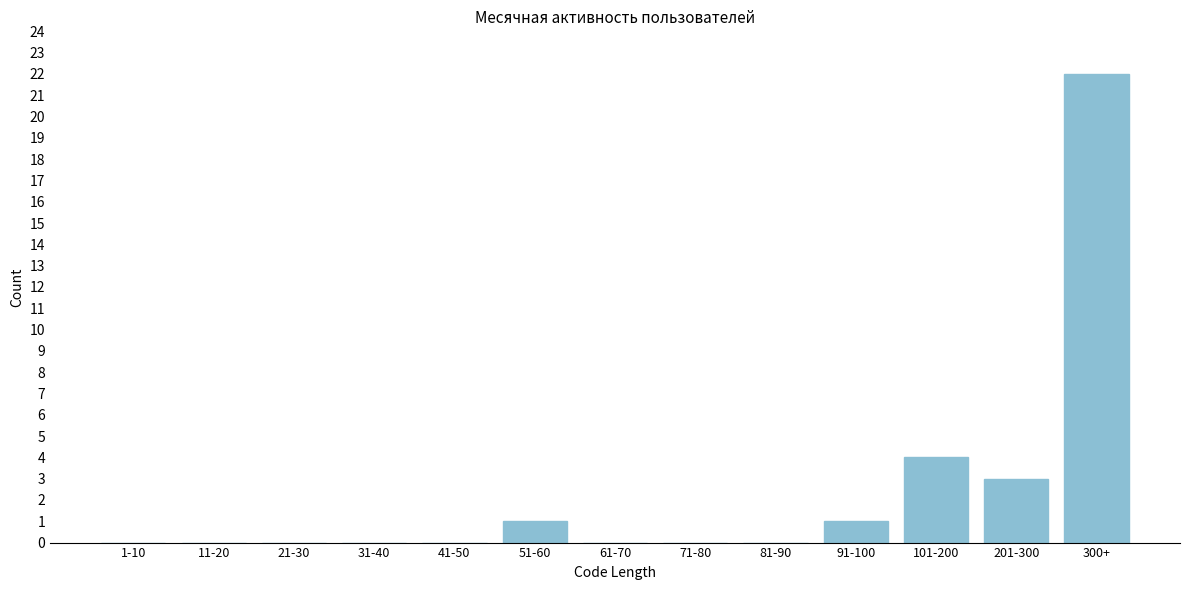

Which has a higher value, 300+ or 1-10?

300+